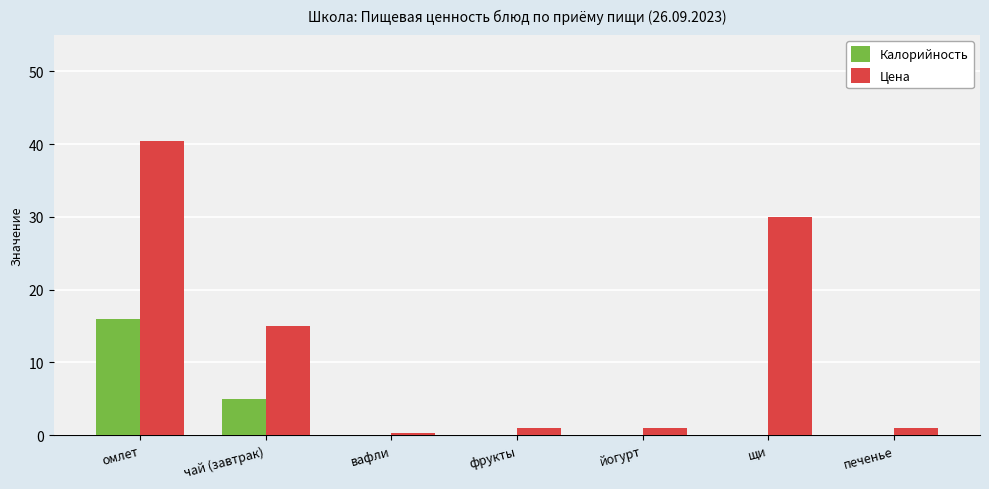

The value of Калорийность at чай (завтрак) is 5.0. True or false?

True